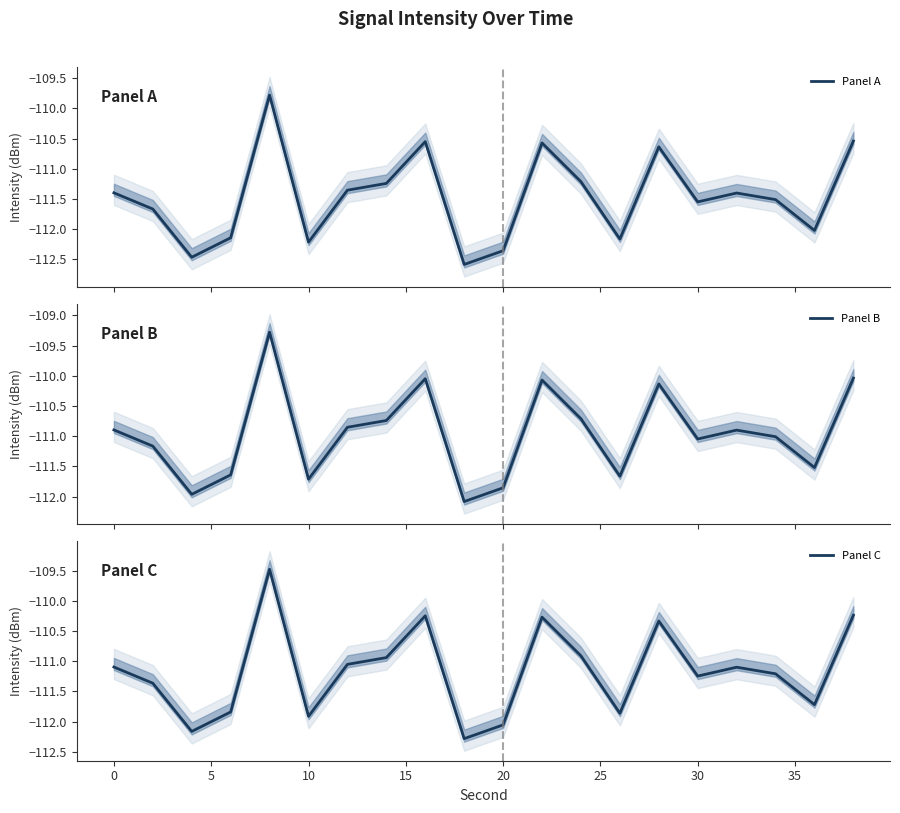

True or false: Panel C and Panel B cross at least once.

False